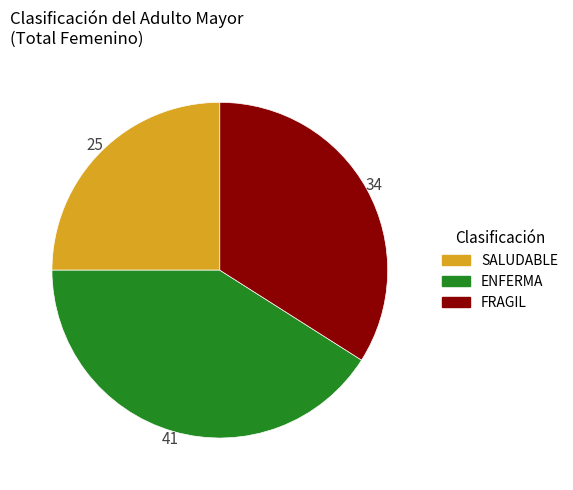

What is the ratio of the value at FRAGIL to the value at SALUDABLE?

1.4